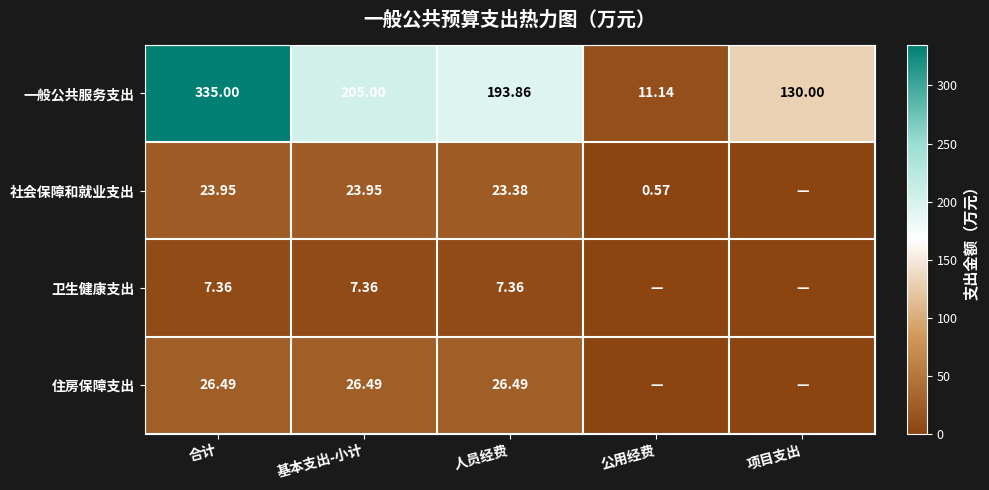

How many data points in 一般公共服务支出 are above 193?

3